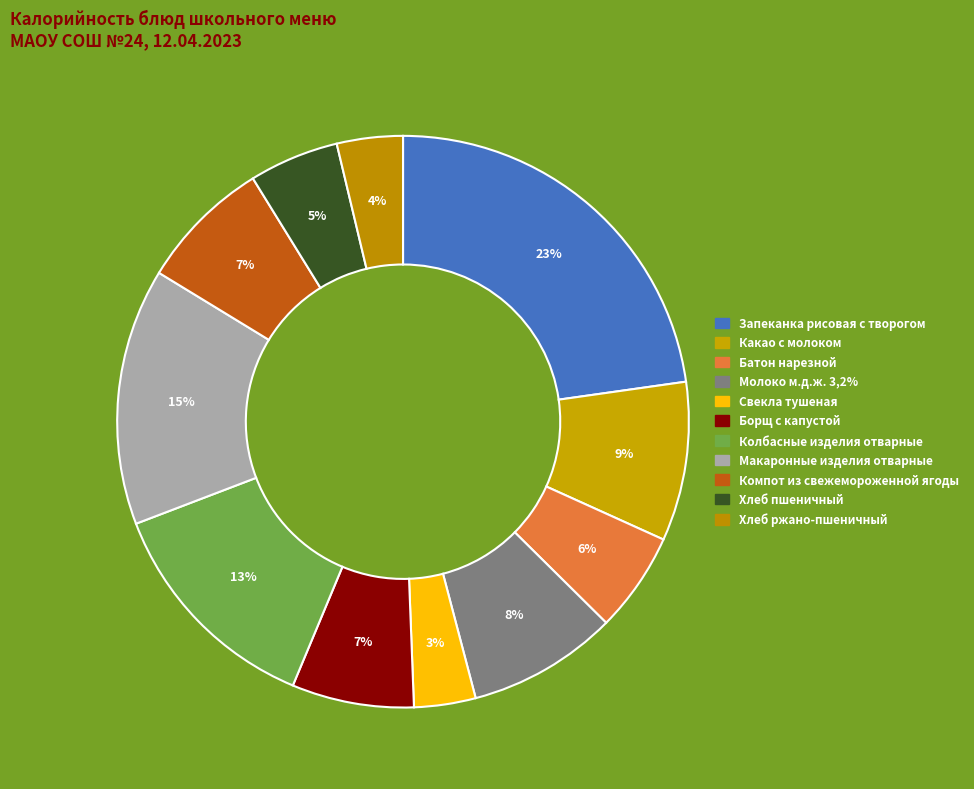

Rank the categories by value from lowest to highest.

Свекла тушеная, Хлеб ржано-пшеничный, Хлеб пшеничный, Батон нарезной, Борщ с капустой, Компот из свежемороженной ягоды, Молоко м.д.ж. 3,2%, Какао с молоком, Колбасные изделия отварные, Макаронные изделия отварные, Запеканка рисовая с творогом